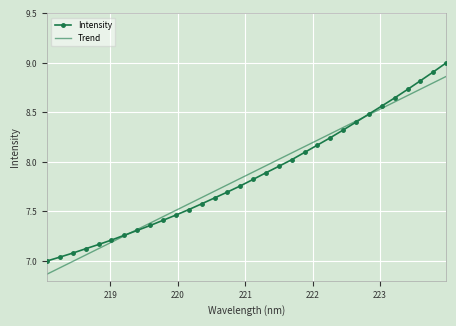

List the series in order of their peak value, lowest first.

Trend, Intensity